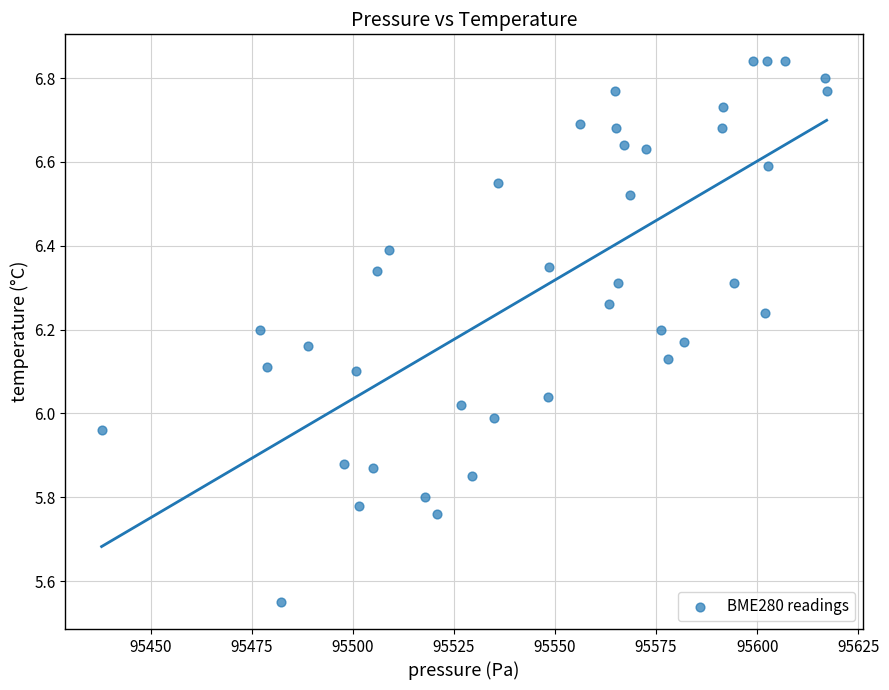

What is the range of Y values (max minus min)?

1.3